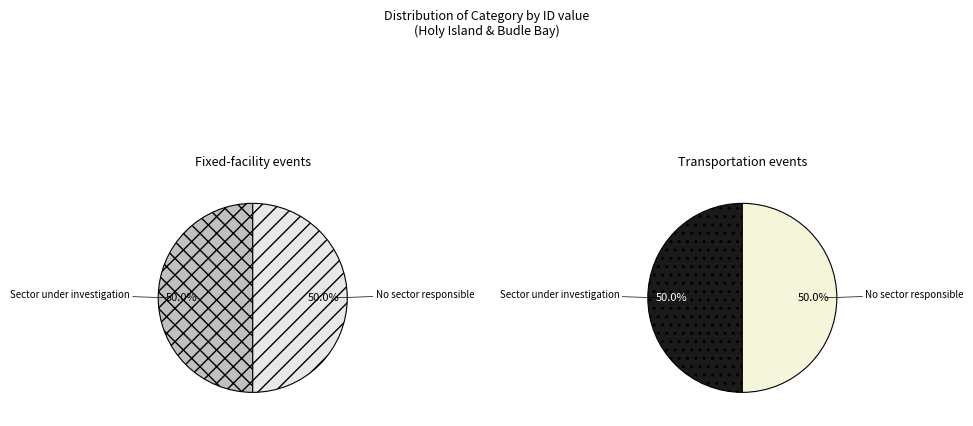

What is the total percentage of Sector under investigation and No sector responsible?

100.0%